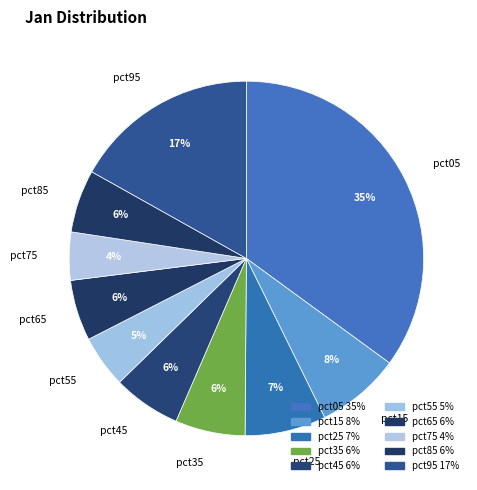

Is it true that pct85 is 6% of the pie?

True